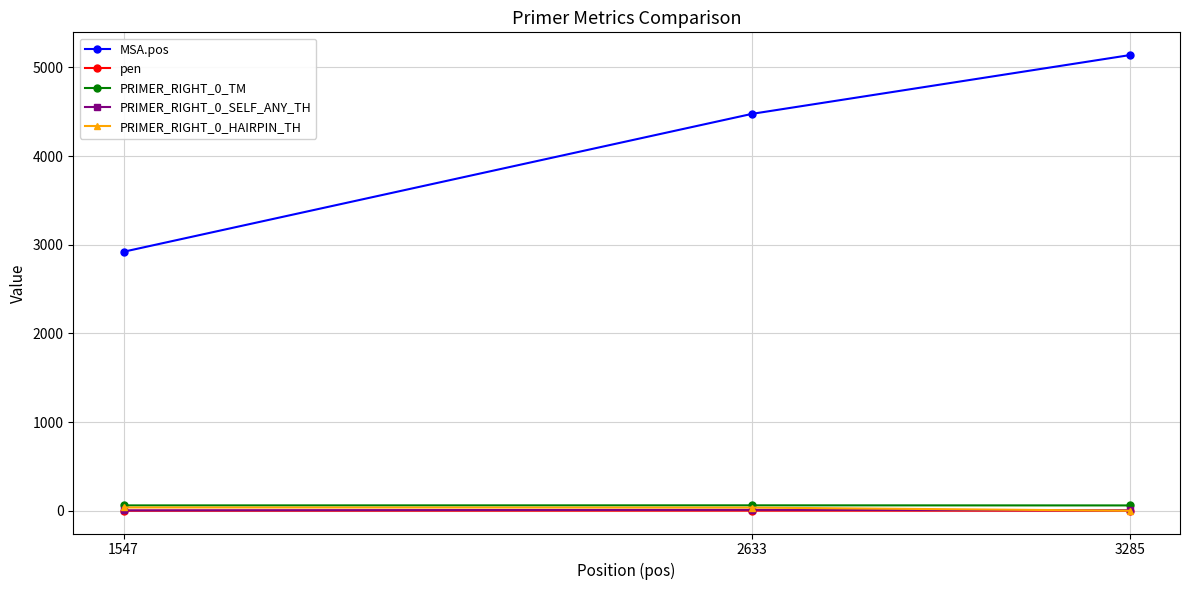

What is the average value of the MSA.pos series?

4179.0